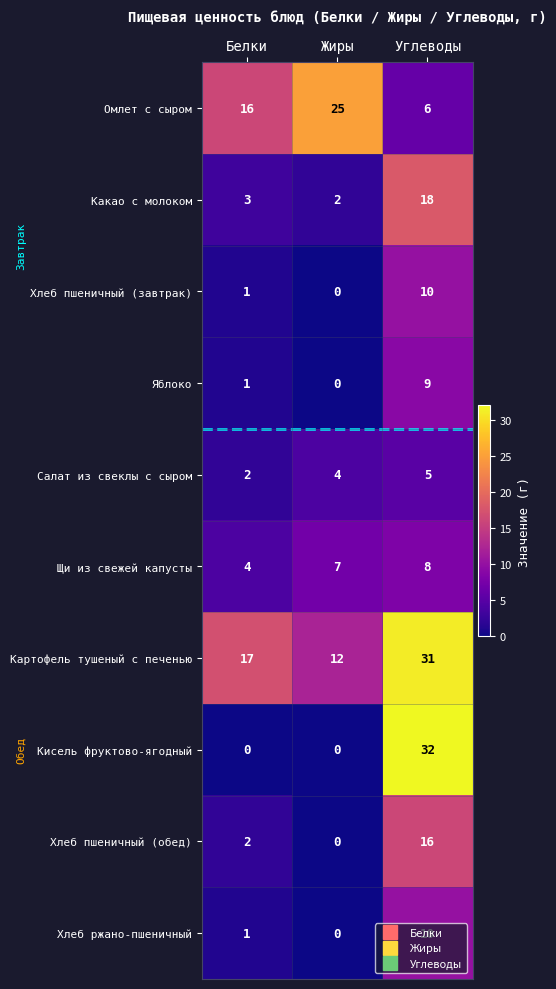

What is the sum of all Хлеб пшеничный (завтрак) values?

11